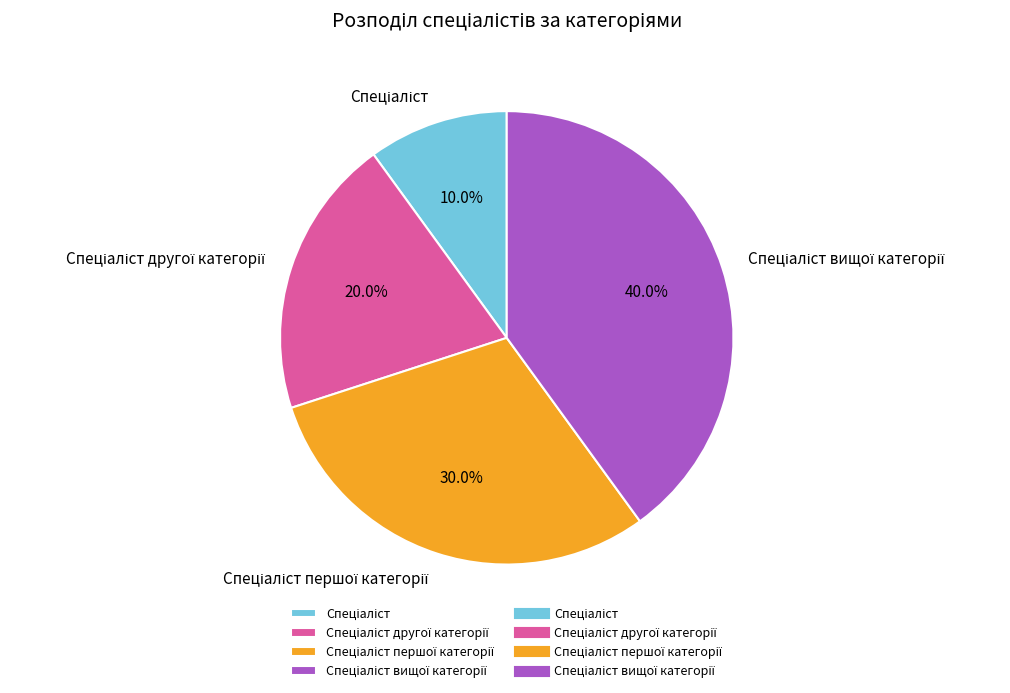

Is there a majority slice in this chart?

No